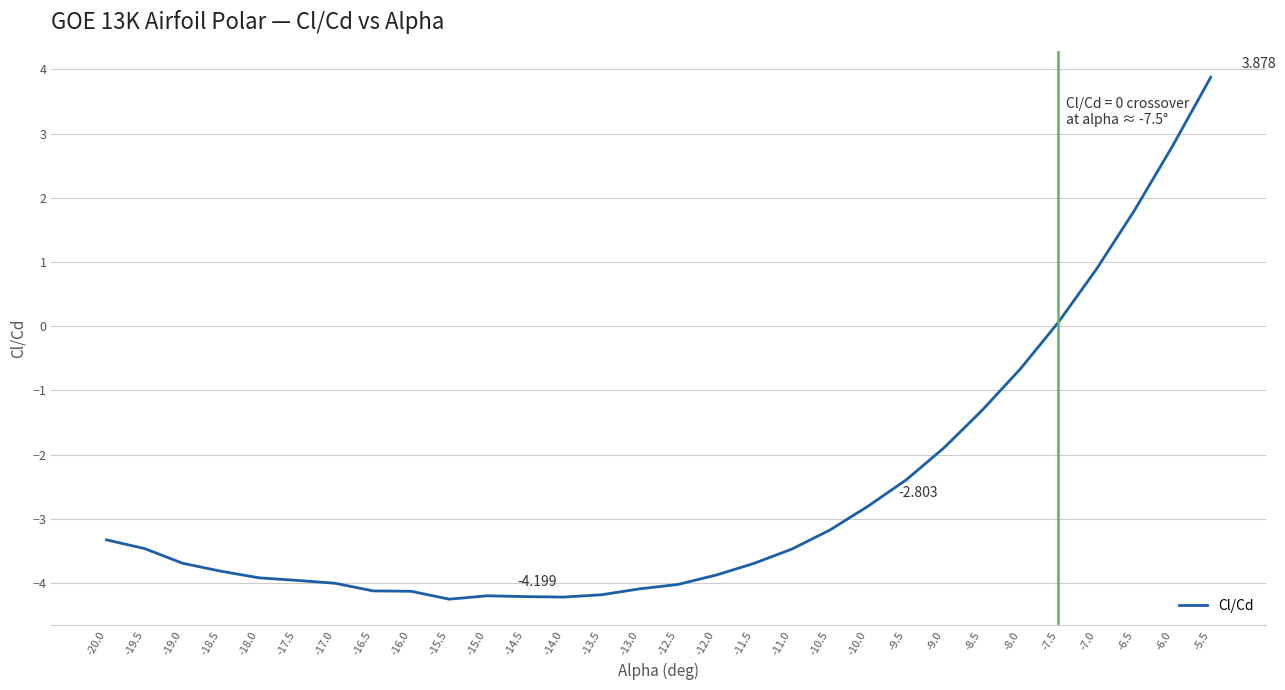

List the labels in order of value, largest first.

-5.5, -6.0, -6.5, -7.0, -7.5, -8.0, -8.5, -9.0, -9.5, -10.0, -10.5, -20.0, -19.5, -11.0, -19.0, -11.5, -18.5, -12.0, -18.0, -17.5, -17.0, -12.5, -13.0, -16.5, -16.0, -13.5, -15.0, -14.5, -14.0, -15.5